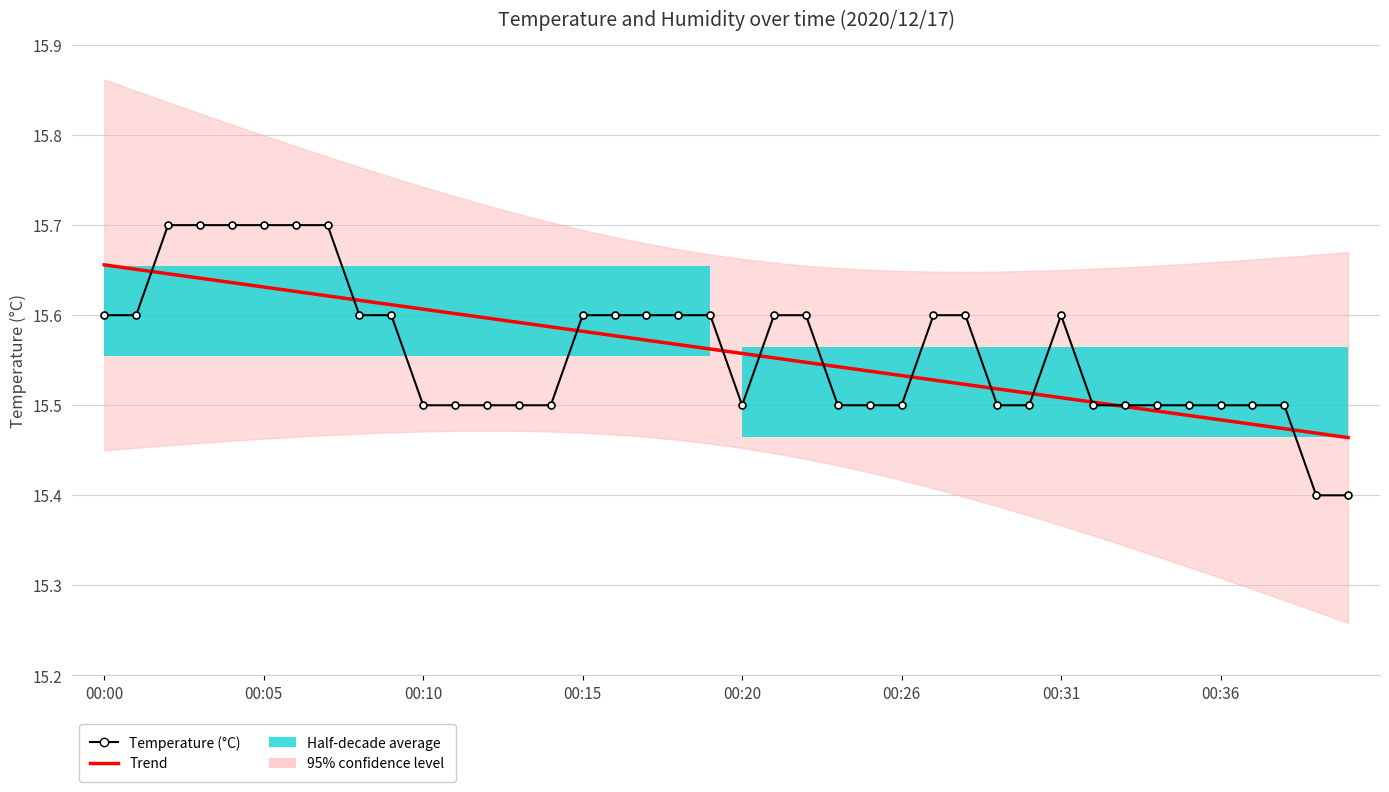

True or false: Trend and Temperature (°C) cross at least once.

True